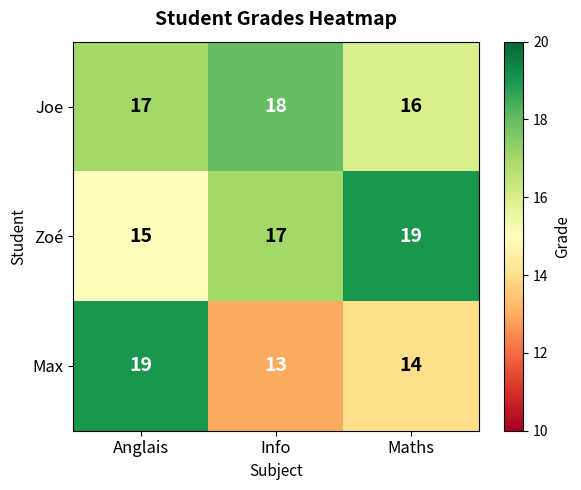

Reading left to right, transcribe all the data shown in this chart.

Joe: Anglais=17	Info=18	Maths=16
Zoé: Anglais=15	Info=17	Maths=19
Max: Anglais=19	Info=13	Maths=14